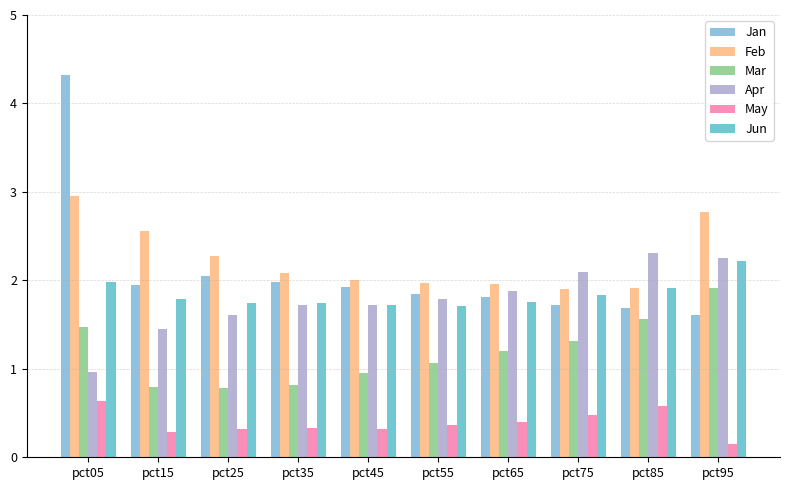

Where is May nearest to the value 0?

pct95